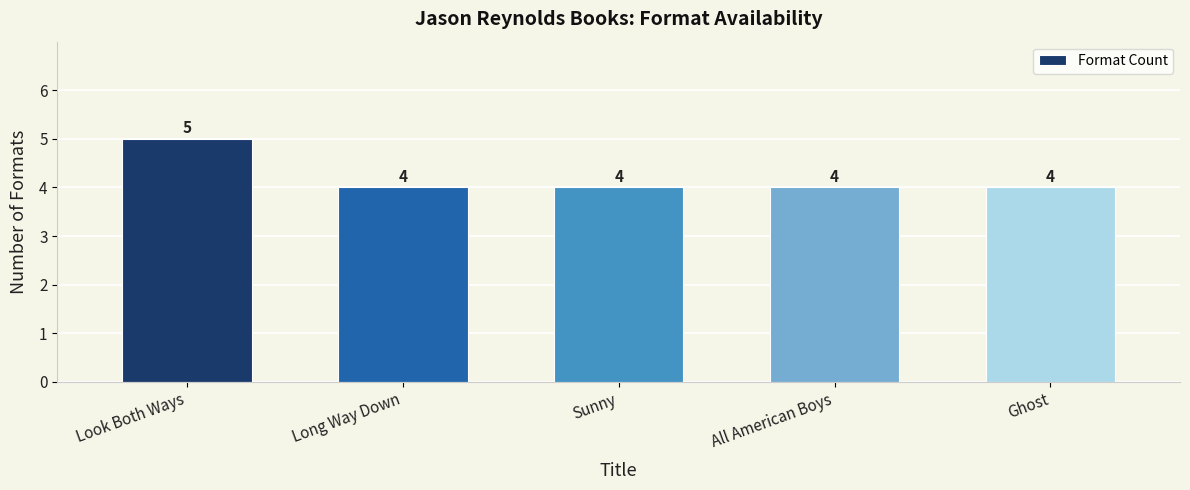

How many values are between 4 and 5?

5